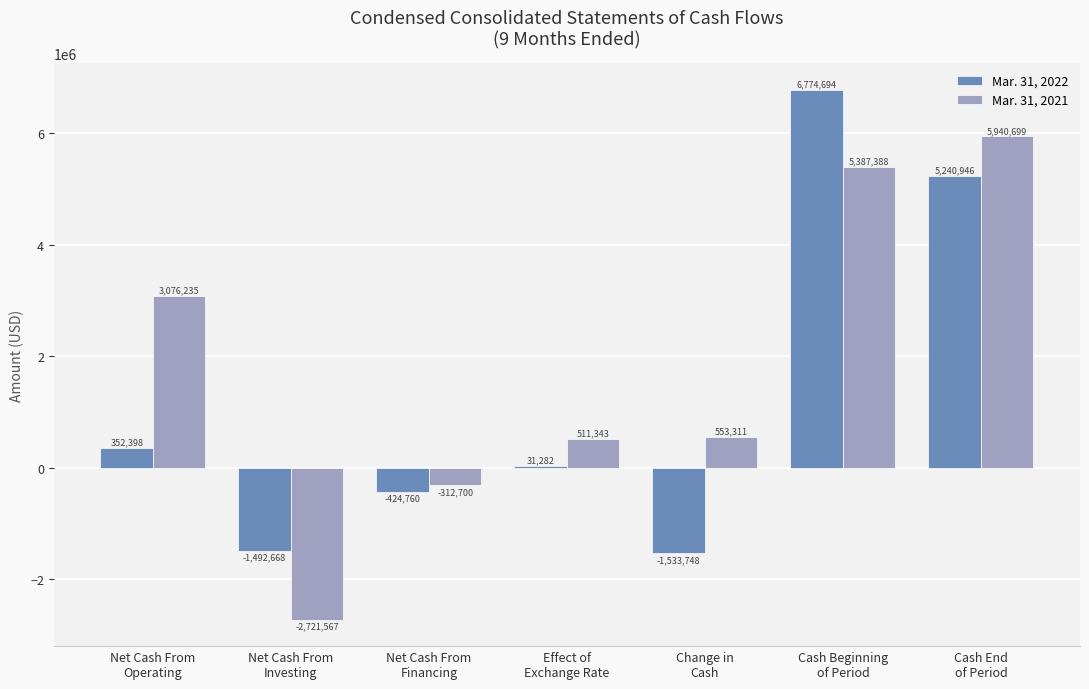

What is the maximum value for Mar. 31, 2021?

5940699